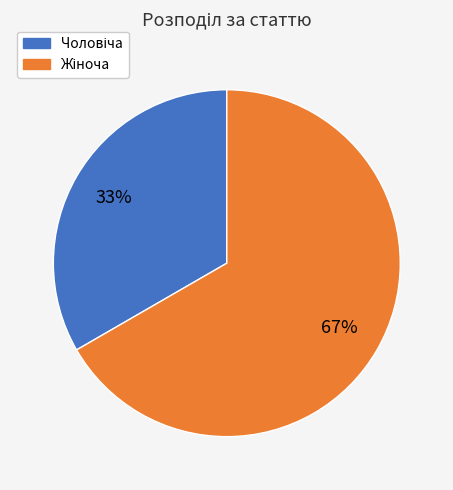

Is there a majority slice in this chart?

Yes